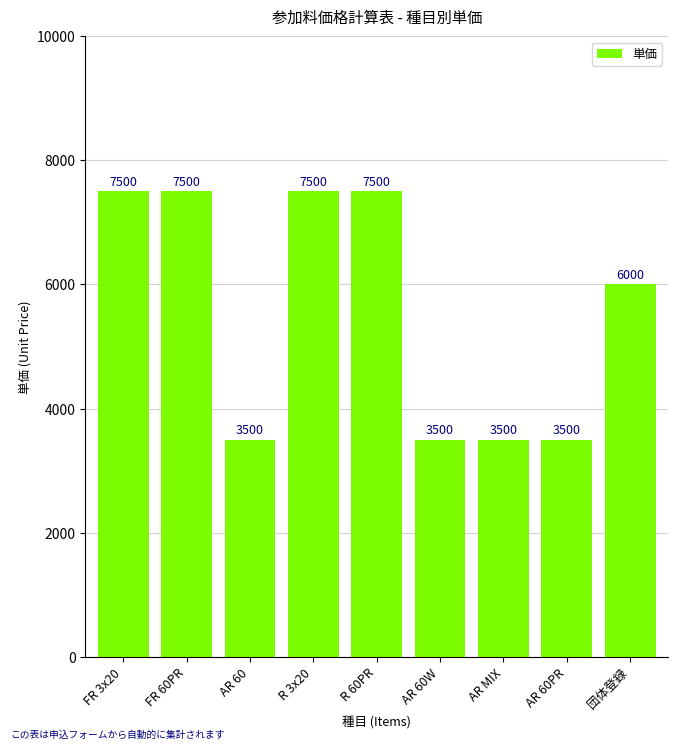

What is the label of the 7th bar from the right?

AR 60